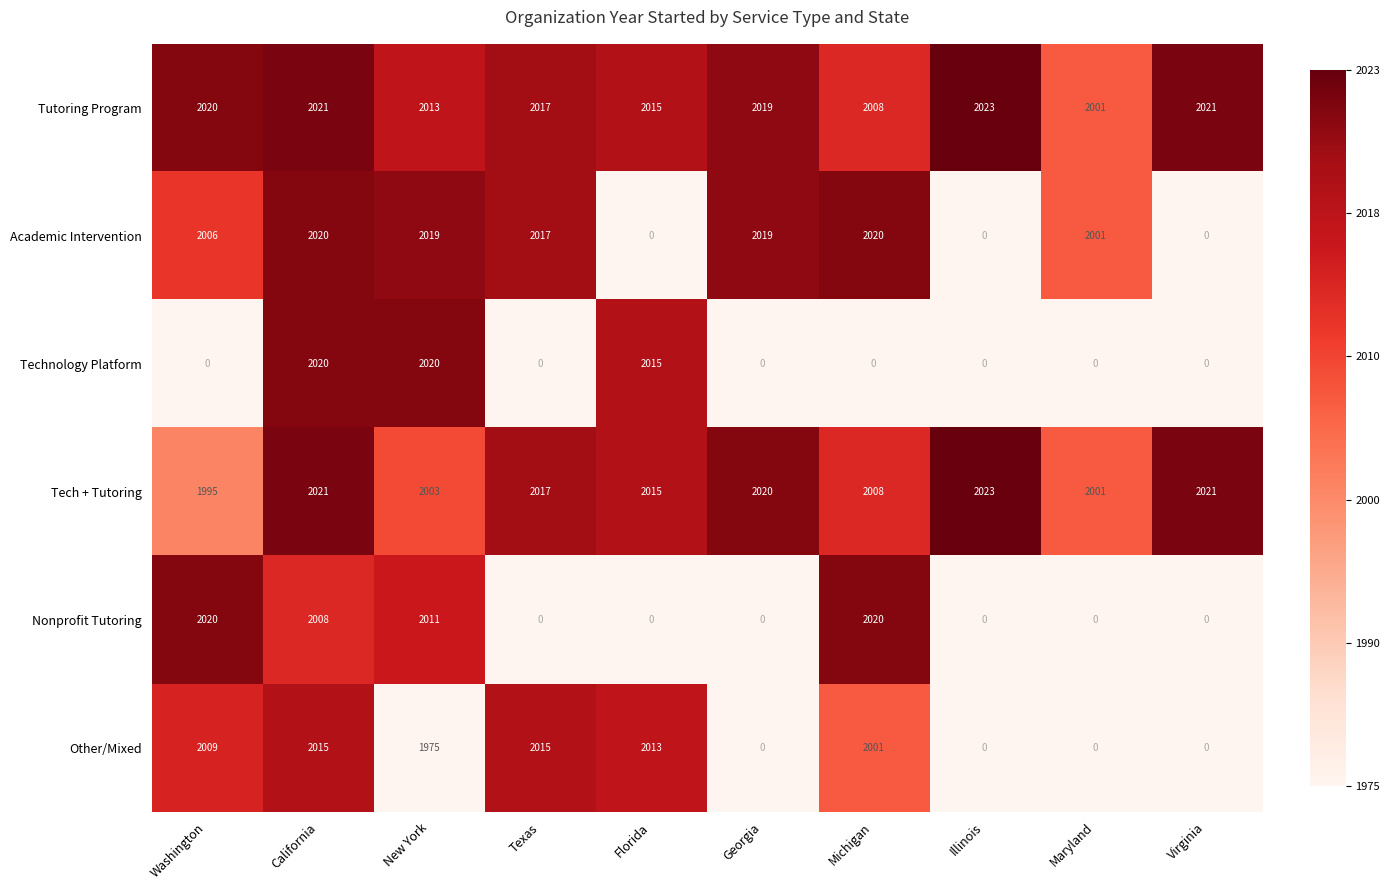

The value of Tutoring Program at Maryland is 2001. True or false?

True